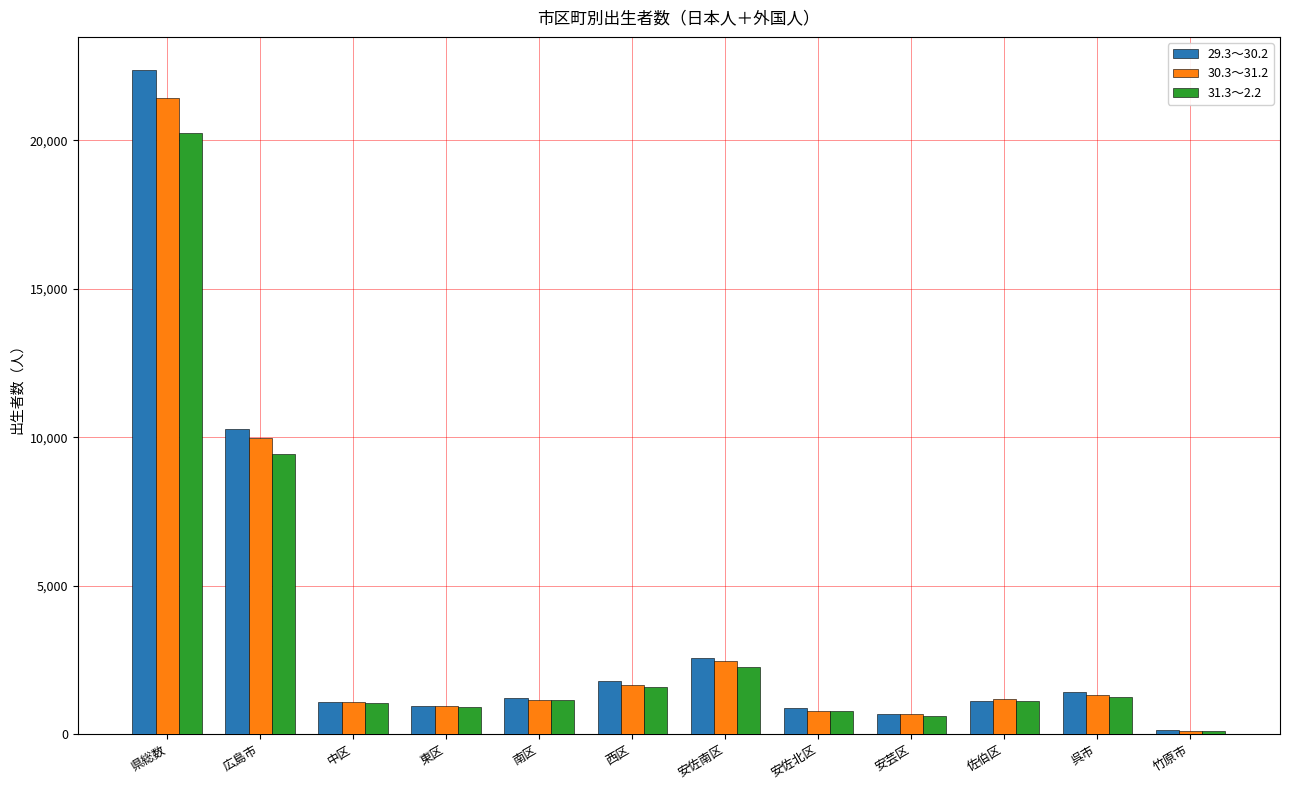

Which category has the lowest value in the 29.3～30.2 series?

竹原市